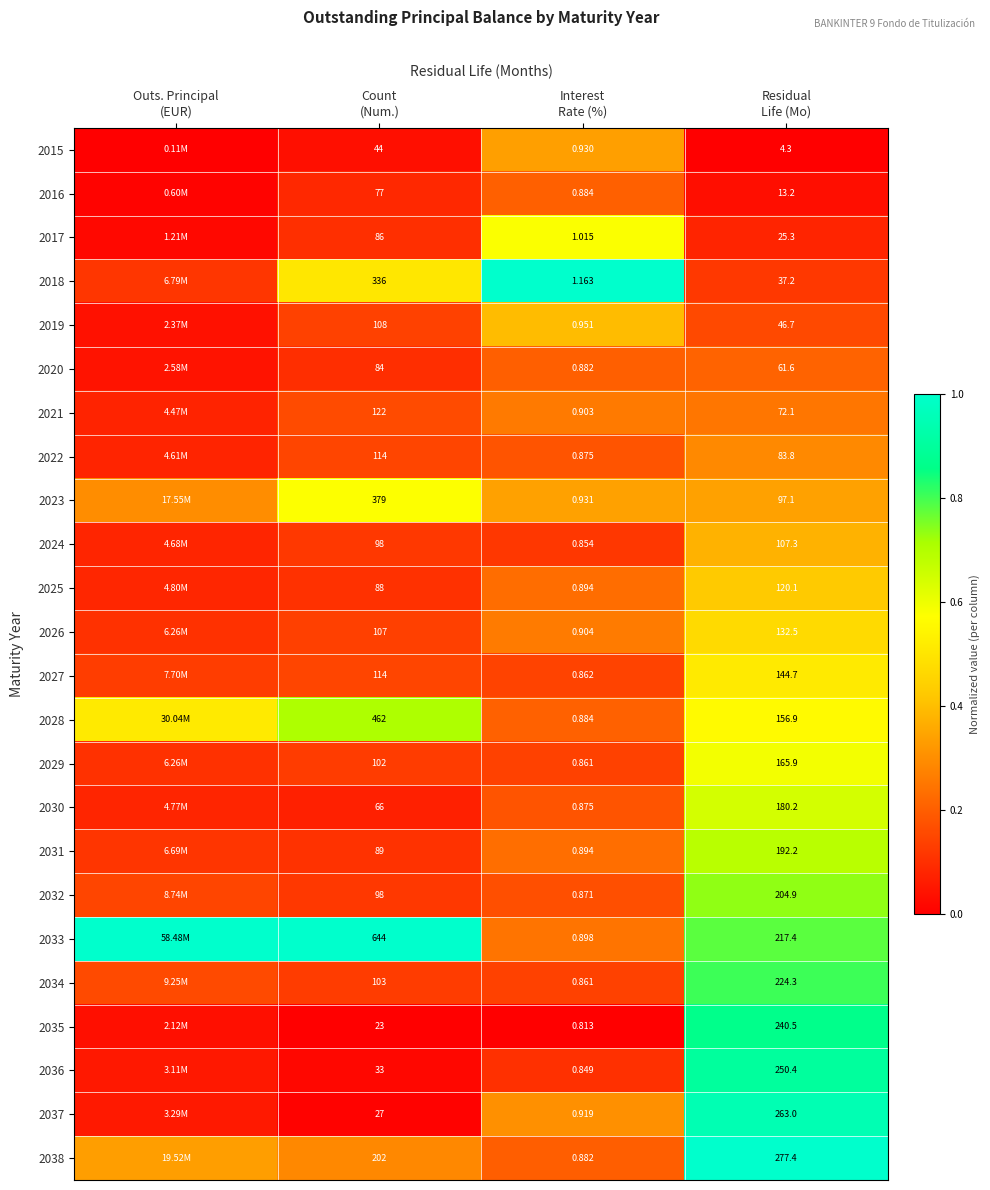

Which category has the lowest value in the 2026 series?

Outs. Principal (EUR)